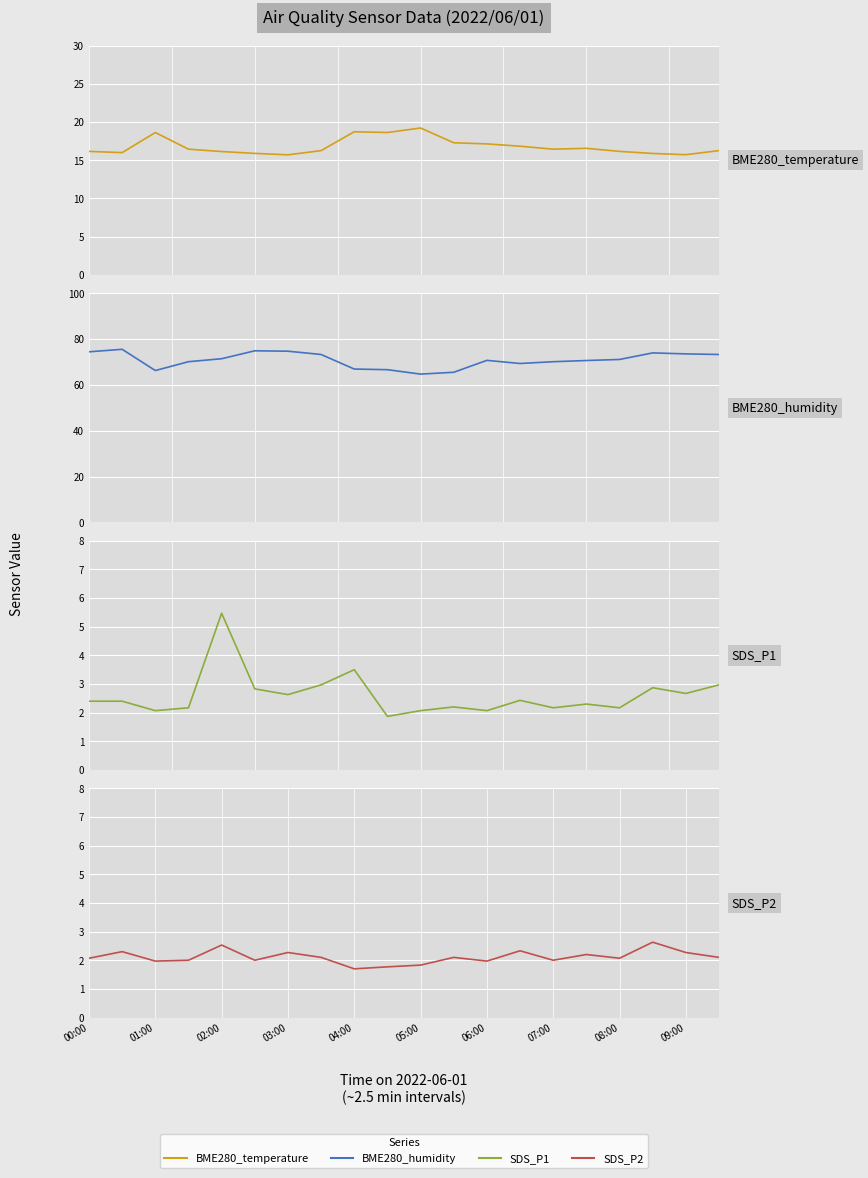

The value of SDS_P1 at 17 is 2.9. True or false?

True